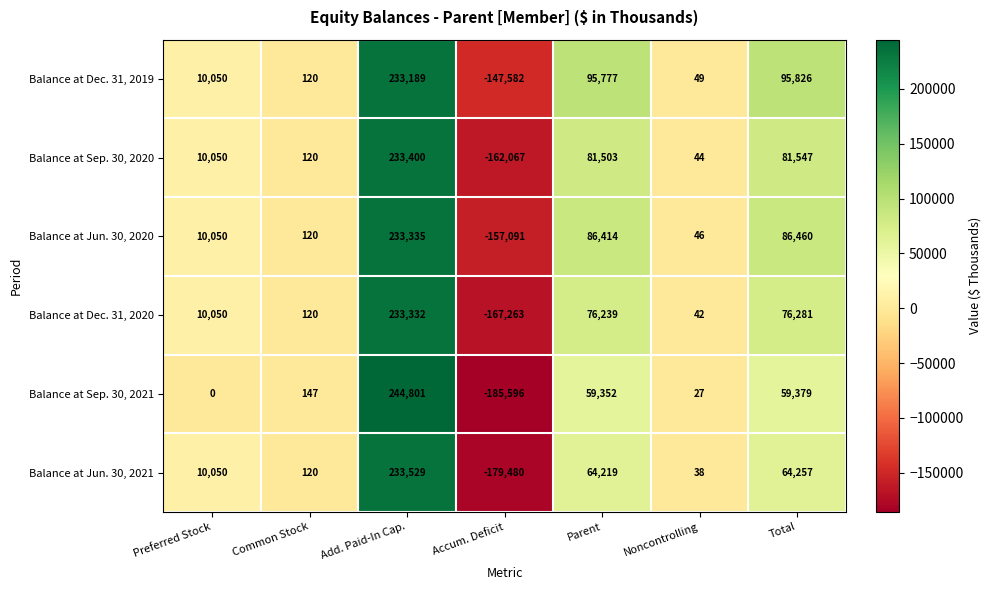

What is the difference between the maximum and minimum values in the Balance at Sep. 30, 2020 series?

395467